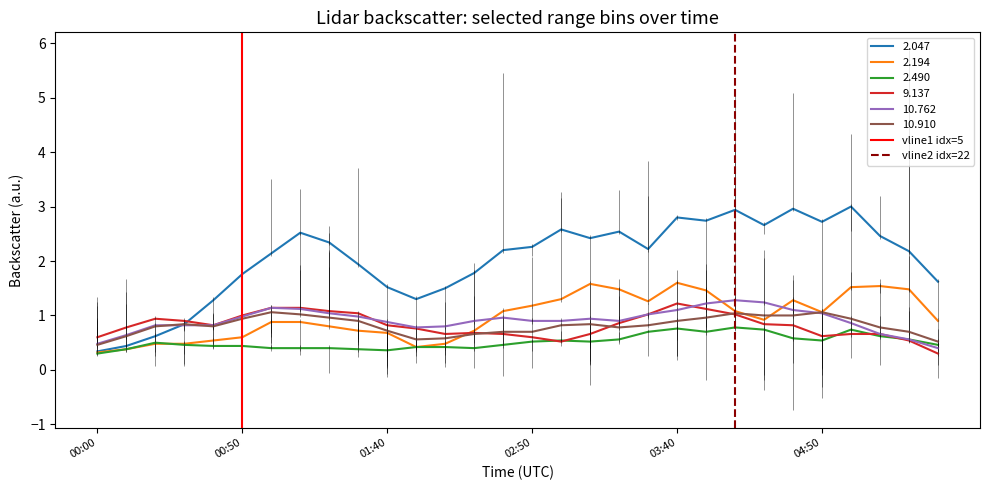

The 2.194 series shows 2.7 at 03:40. True or false?

False